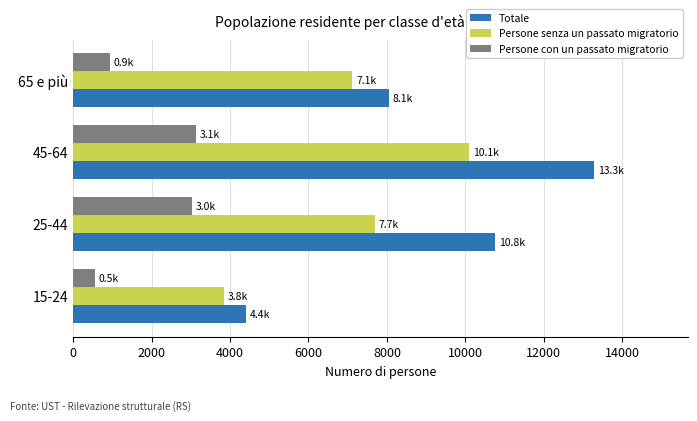

Read the Persone con un passato migratorio value at 65 e più.

938.7